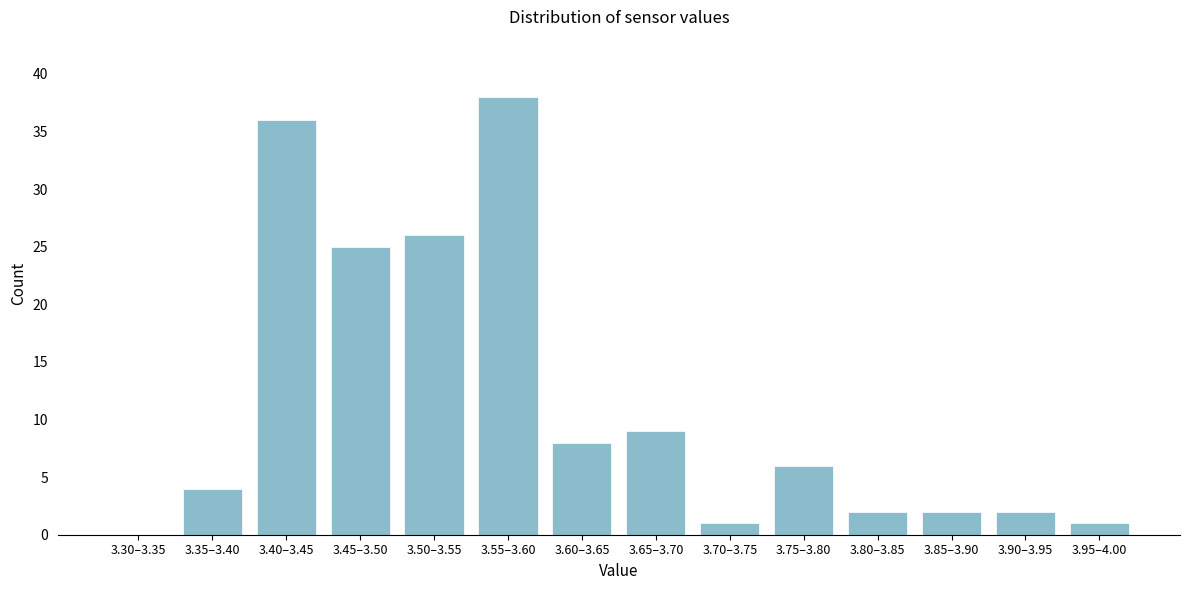

Reading left to right, what are all the values shown in this chart?

3.30–3.35=0	3.35–3.40=4	3.40–3.45=36	3.45–3.50=25	3.50–3.55=26	3.55–3.60=38	3.60–3.65=8	3.65–3.70=9	3.70–3.75=1	3.75–3.80=6	3.80–3.85=2	3.85–3.90=2	3.90–3.95=2	3.95–4.00=1